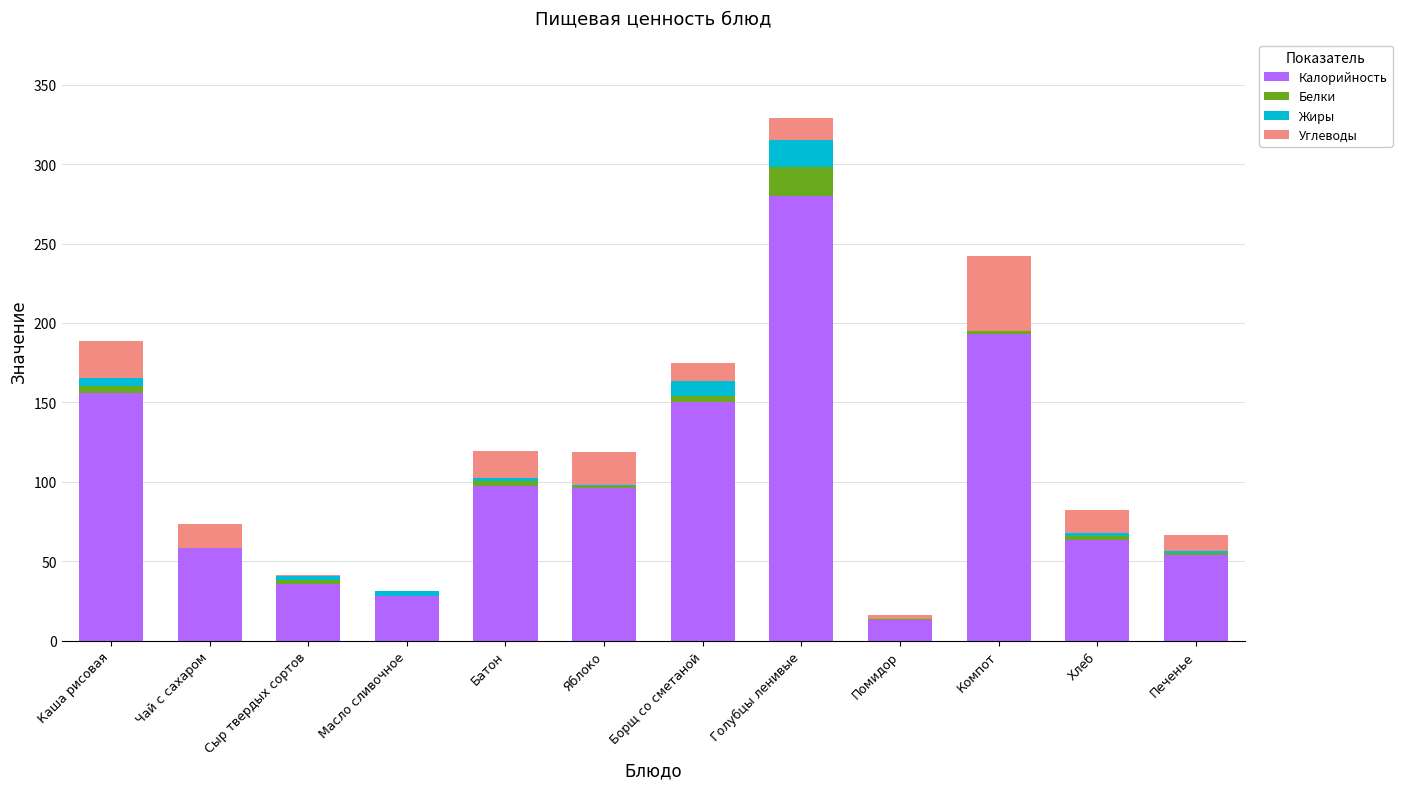

At which category is the sum across all series the highest?

Голубцы ленивые